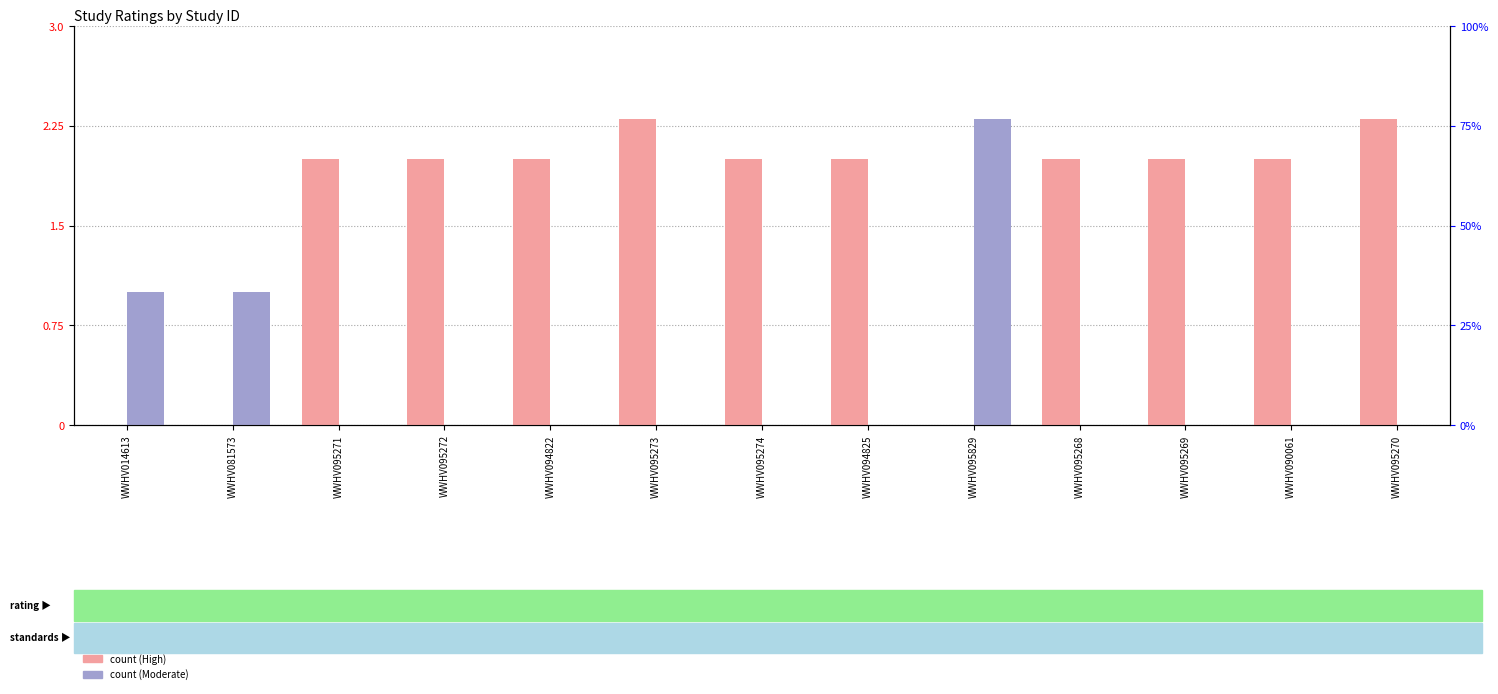

The value of High at WWHV095269 is 2.0. True or false?

True